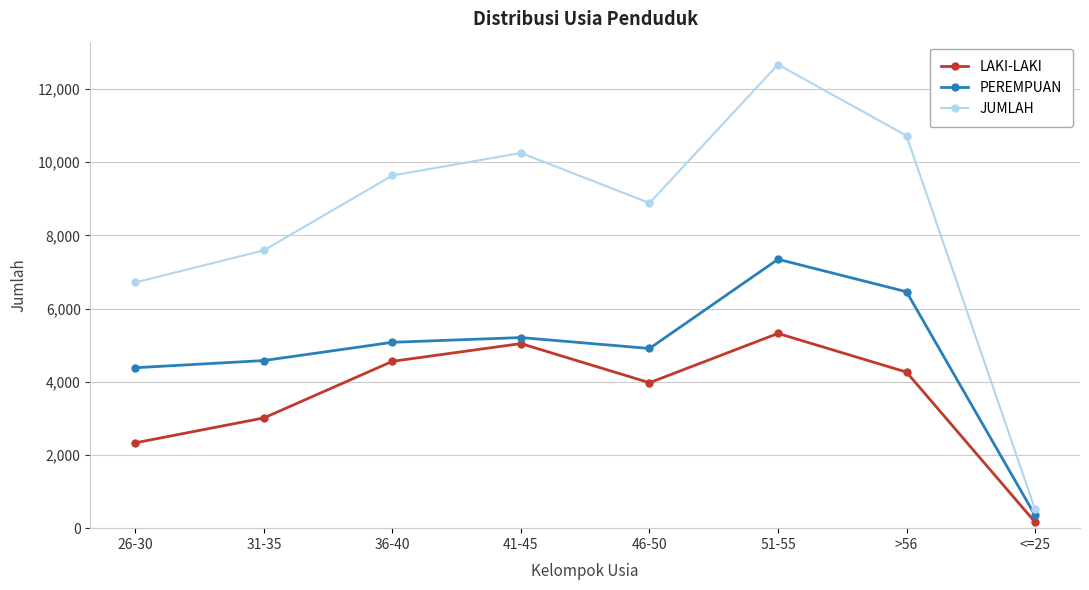

List the series in order of their peak value, highest first.

JUMLAH, PEREMPUAN, LAKI-LAKI